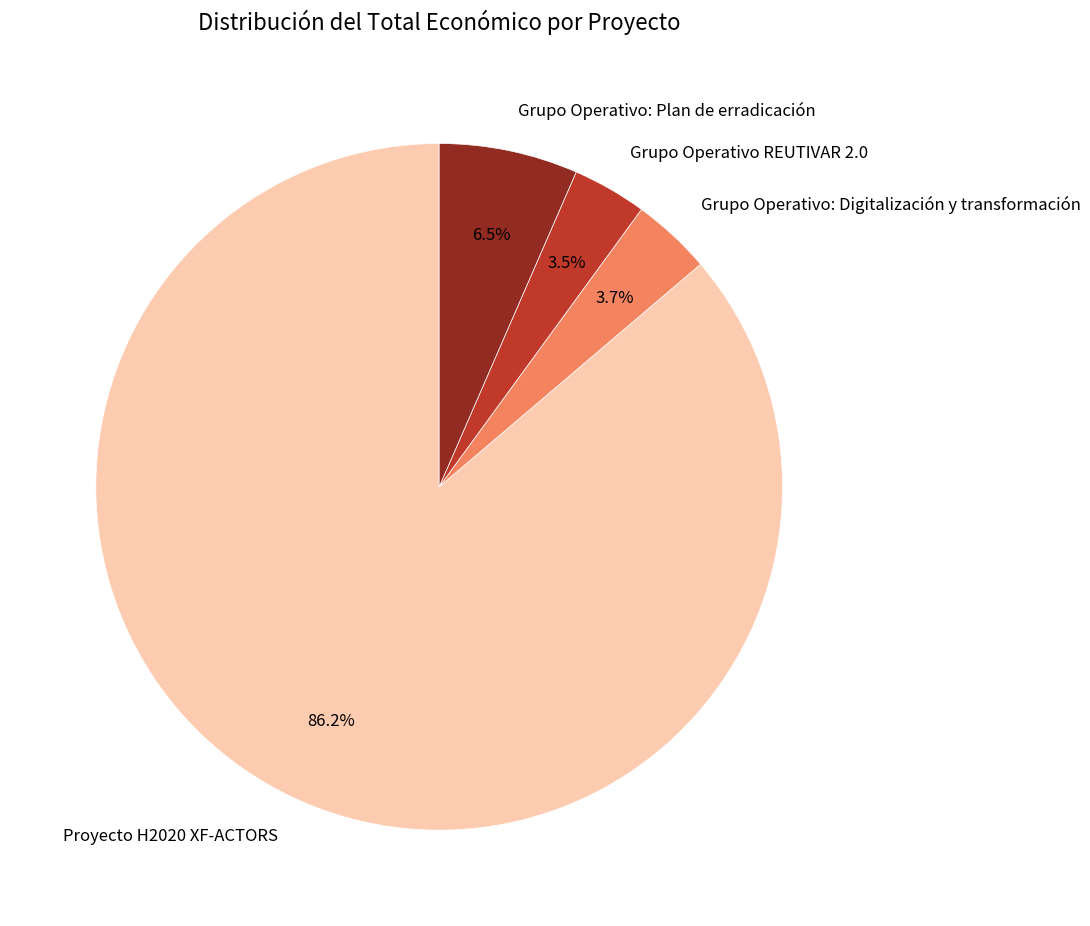

Between Grupo Operativo: Plan de erradicación and Grupo Operativo: Digitalización y transformación, which is larger?

Grupo Operativo: Plan de erradicación